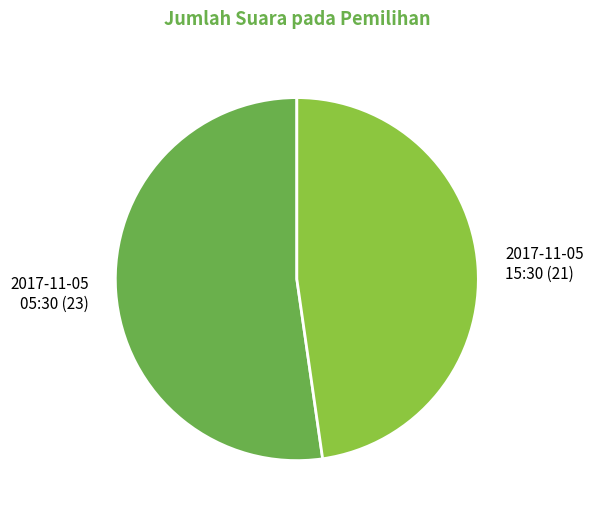

Rank the categories by value from highest to lowest.

2017-11-05 05:30 (23), 2017-11-05 15:30 (21)